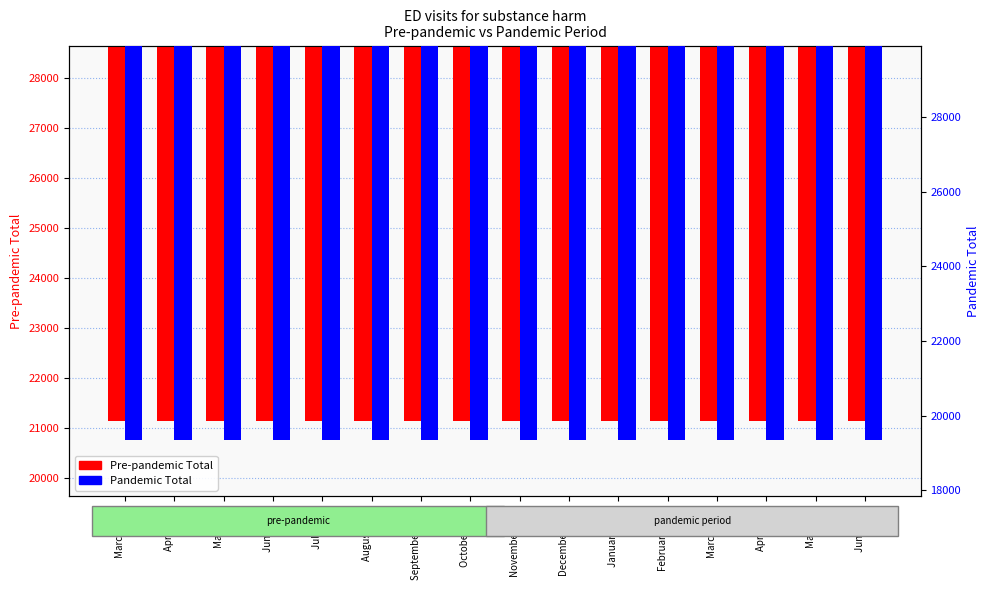

Reading left to right, what are all the values shown in this chart?

Pre-pandemic Total: 26344	25599	27143	26897	27020	27640	25705	25185	24342	25763	23184	21646	26344	25599	27143	26897
Pandemic Total: 23123	19844	25393	27076	28910	27141	25510	24872	24081	24492	24643	22556	25920	25848	27371	27491